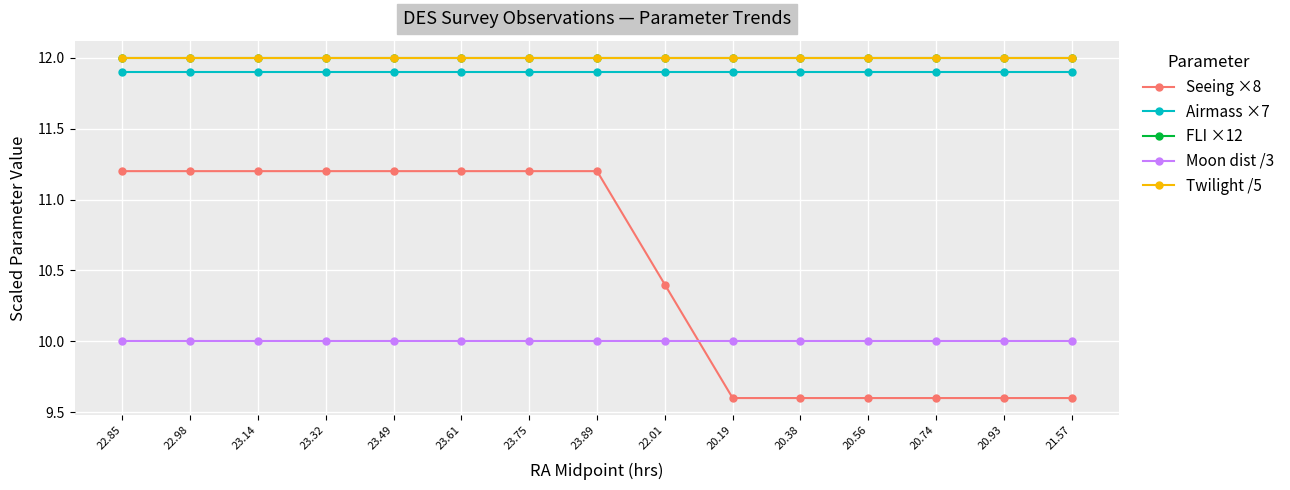

Does the chart have visible grid lines?

Yes